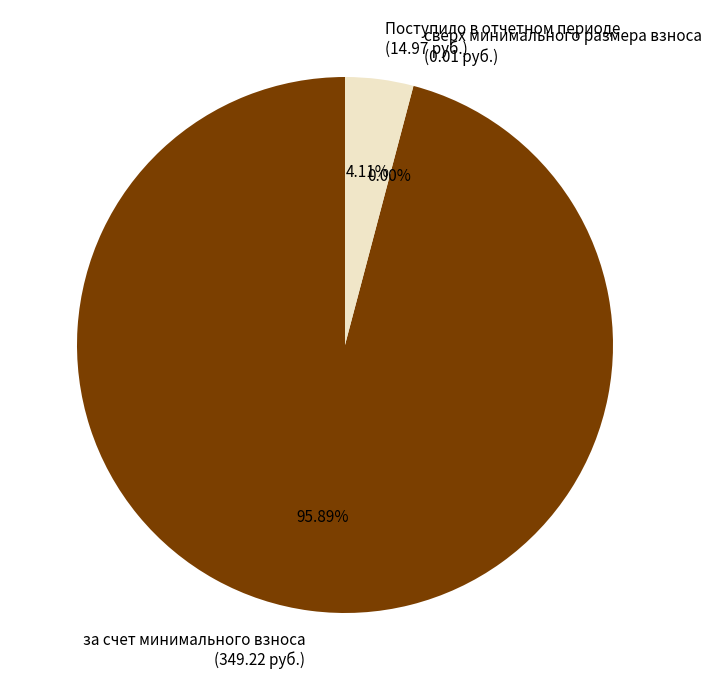

Which slice is the largest?

за счет минимального взноса